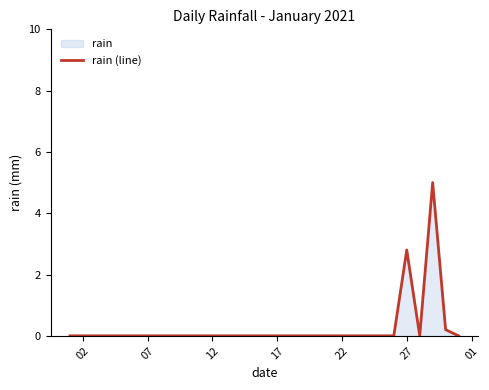

How many positive values are there?

3